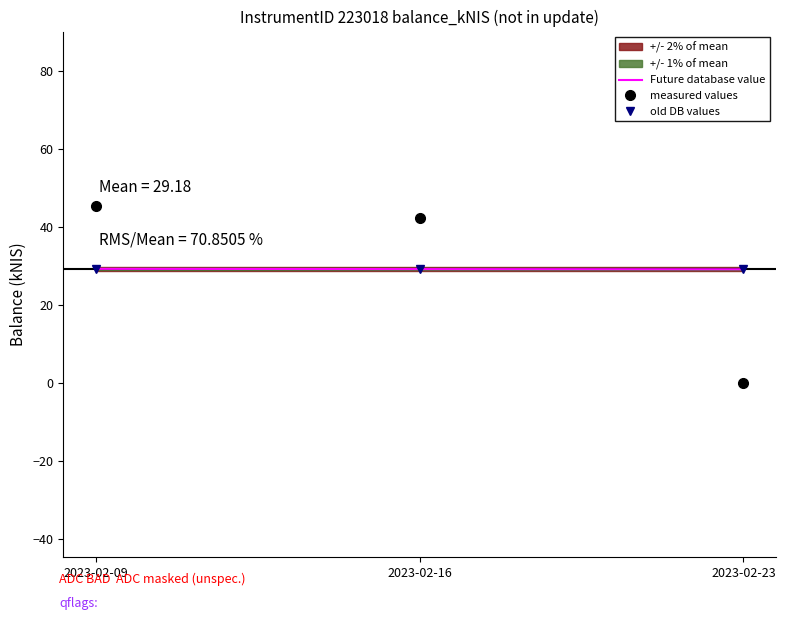

How many lines are shown in the chart?

3